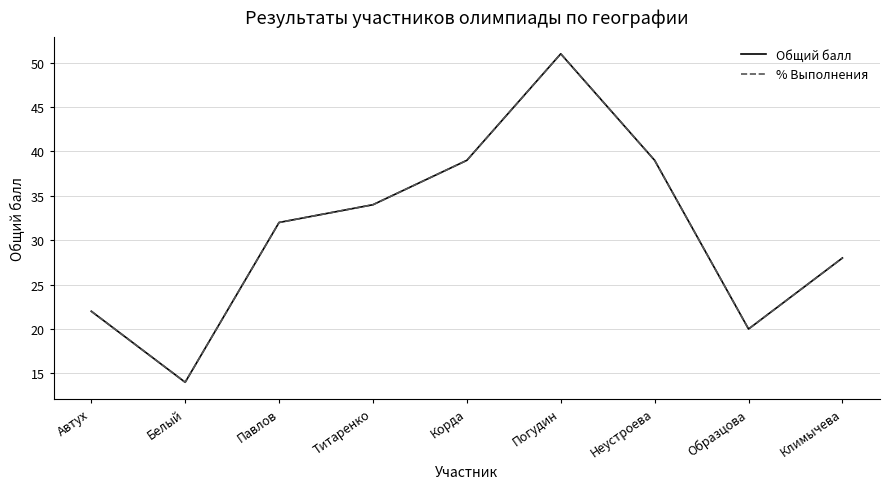

How many values in the Общий балл series are below 32?

4